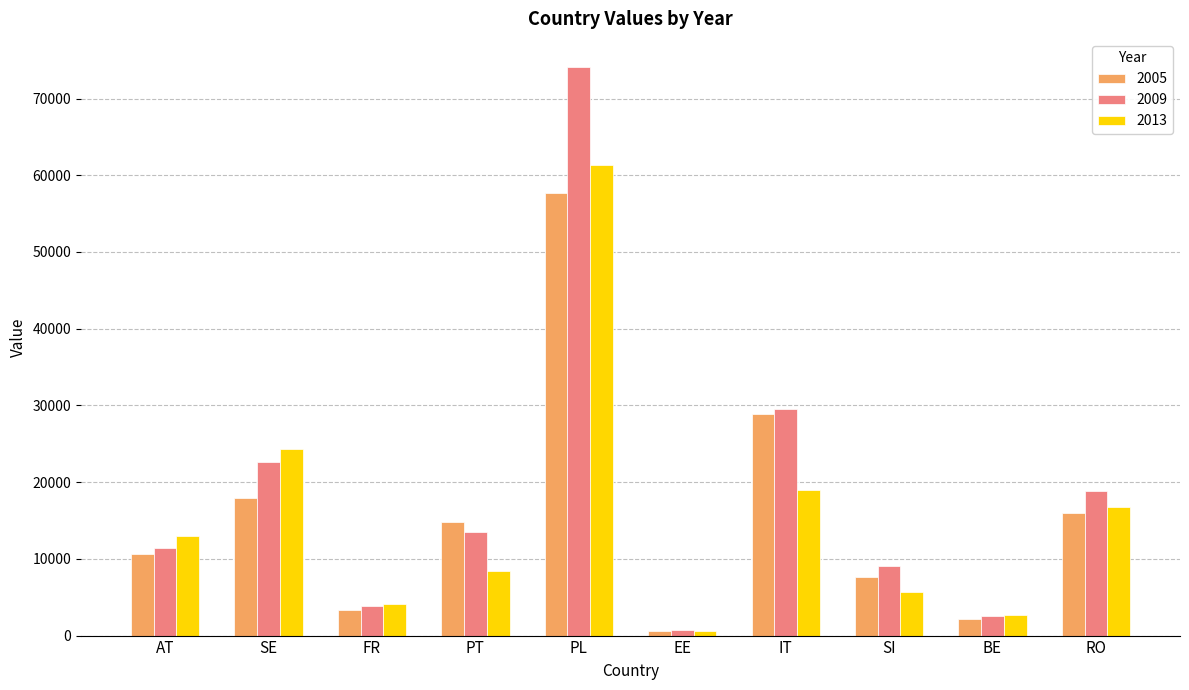

What position from the left is AT?

1